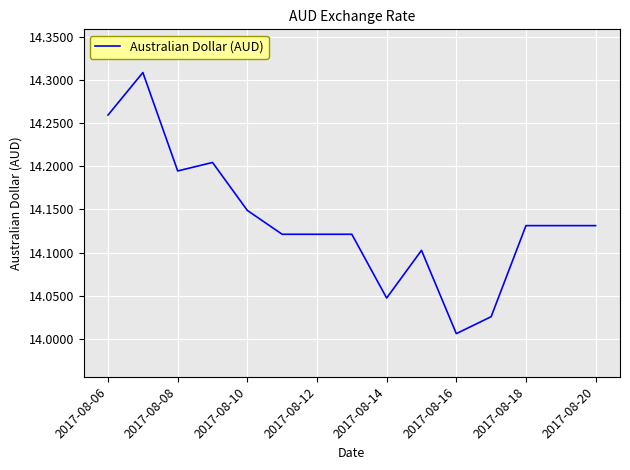

What is the difference between the maximum and minimum values?

0.3